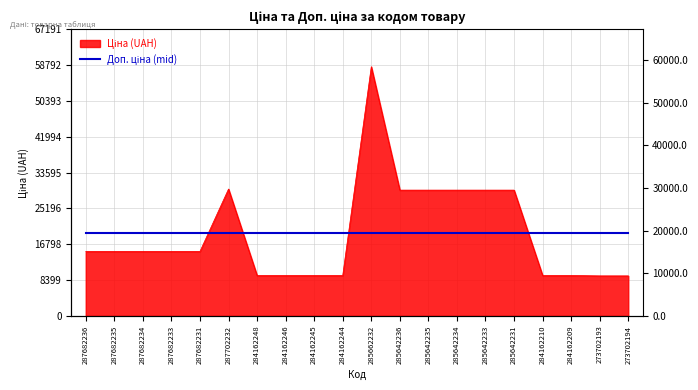

What is the smallest value displayed?

9384.0